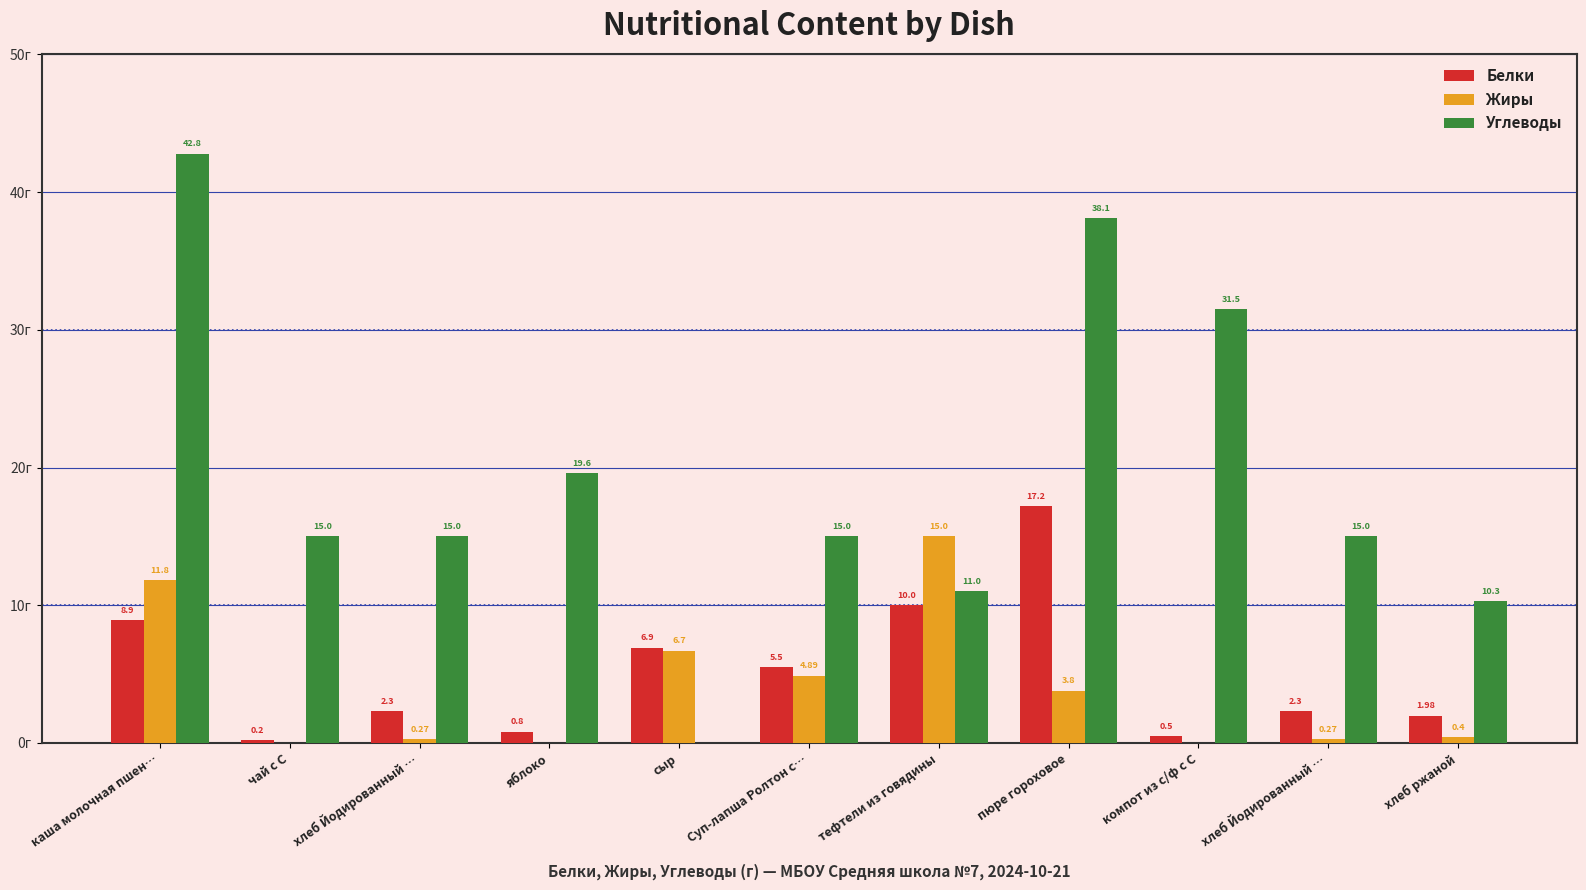

Reading left to right, transcribe all the data shown in this chart.

Белки: 8.9	0.2	2.3	0.8	6.9	5.5	10.0	17.2	0.5	2.3	2.0
Жиры: 11.8	0.0	0.3	0.0	6.7	4.9	15.0	3.8	0.0	0.3	0.4
Углеводы: 42.8	15.0	15.0	19.6	0.0	15.0	11.0	38.1	31.5	15.0	10.3